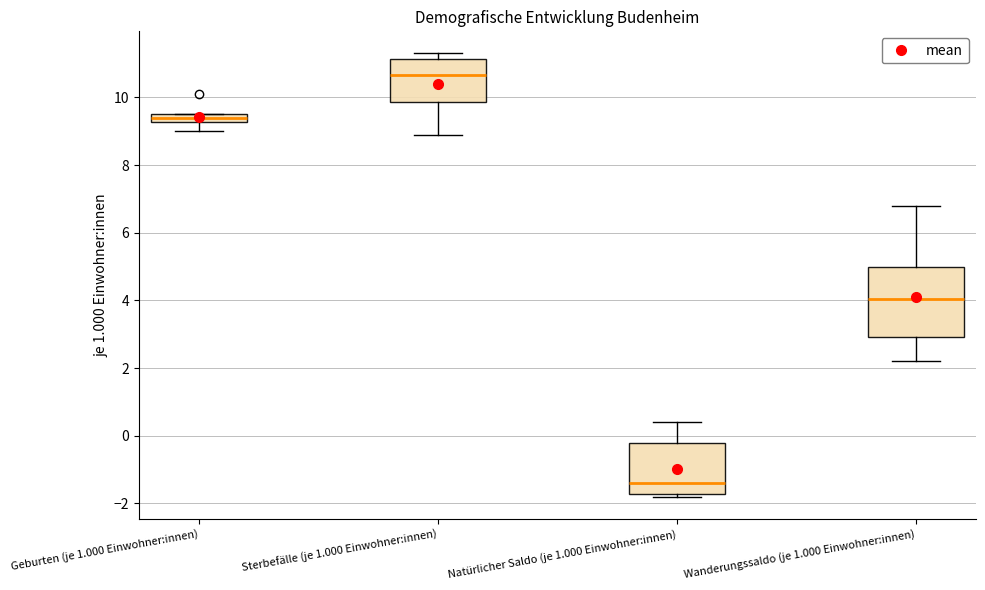

Which box's median line is the highest?

Sterbefälle (je 1.000 Einwohner:innen)